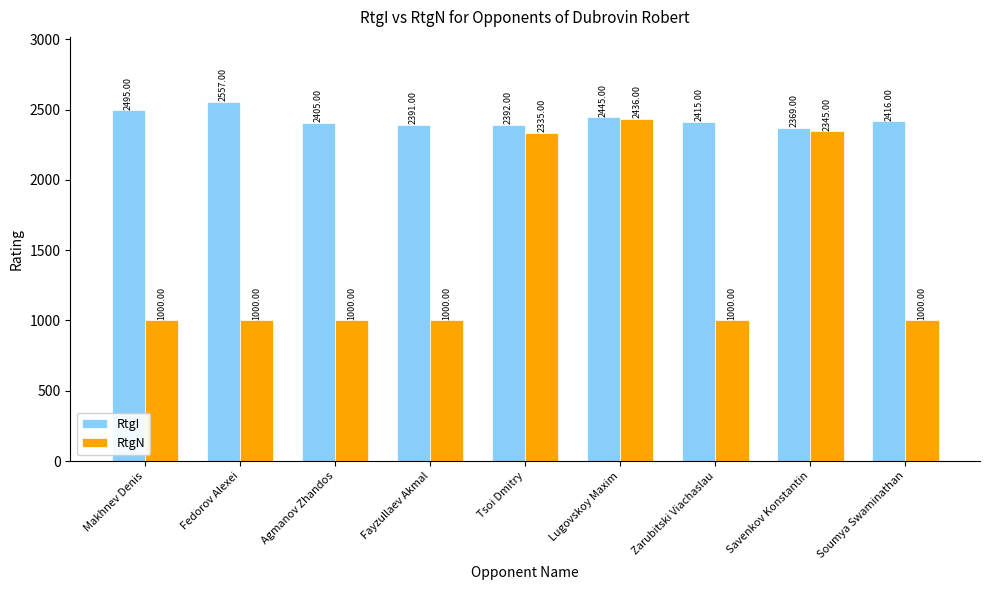

Reading left to right, transcribe all the data shown in this chart.

RtgI: 2495	2557	2405	2391	2392	2445	2415	2369	2416
RtgN: 1000	1000	1000	1000	2335	2436	1000	2345	1000